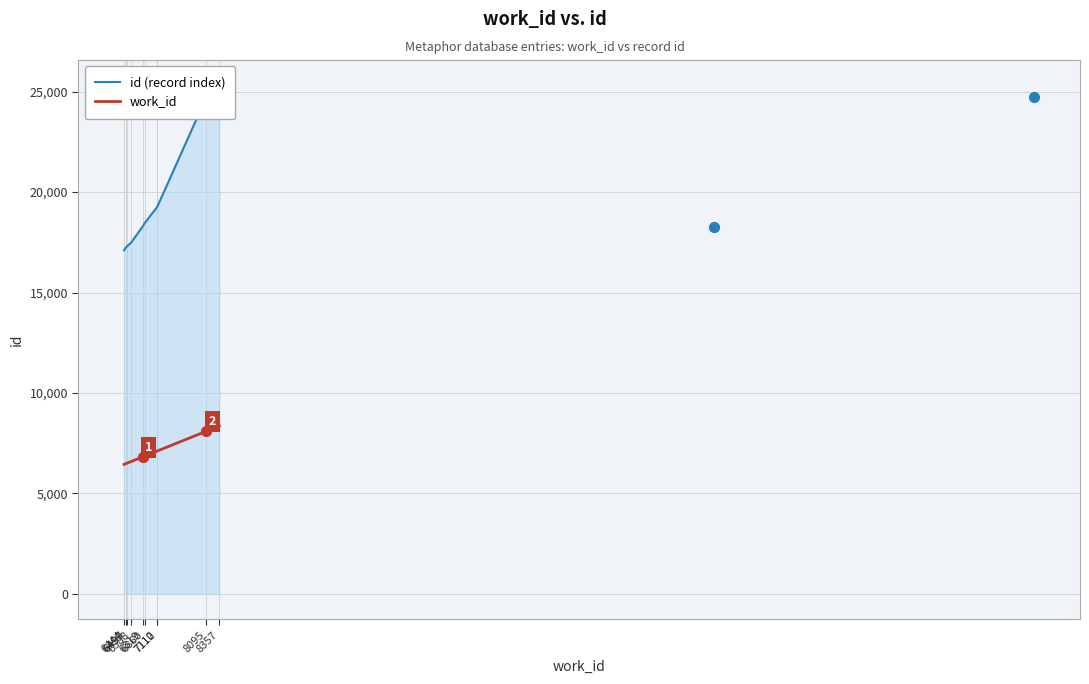

What is the total value across all series at 6819?

25105